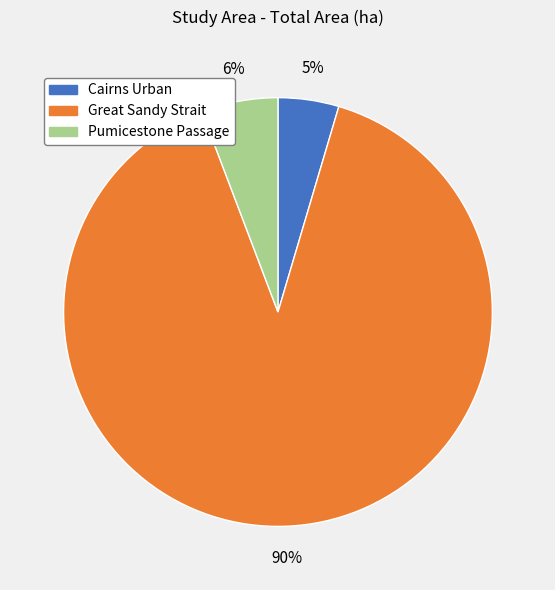

What is the ratio of the value at Cairns Urban to the value at Great Sandy Strait?

0.1